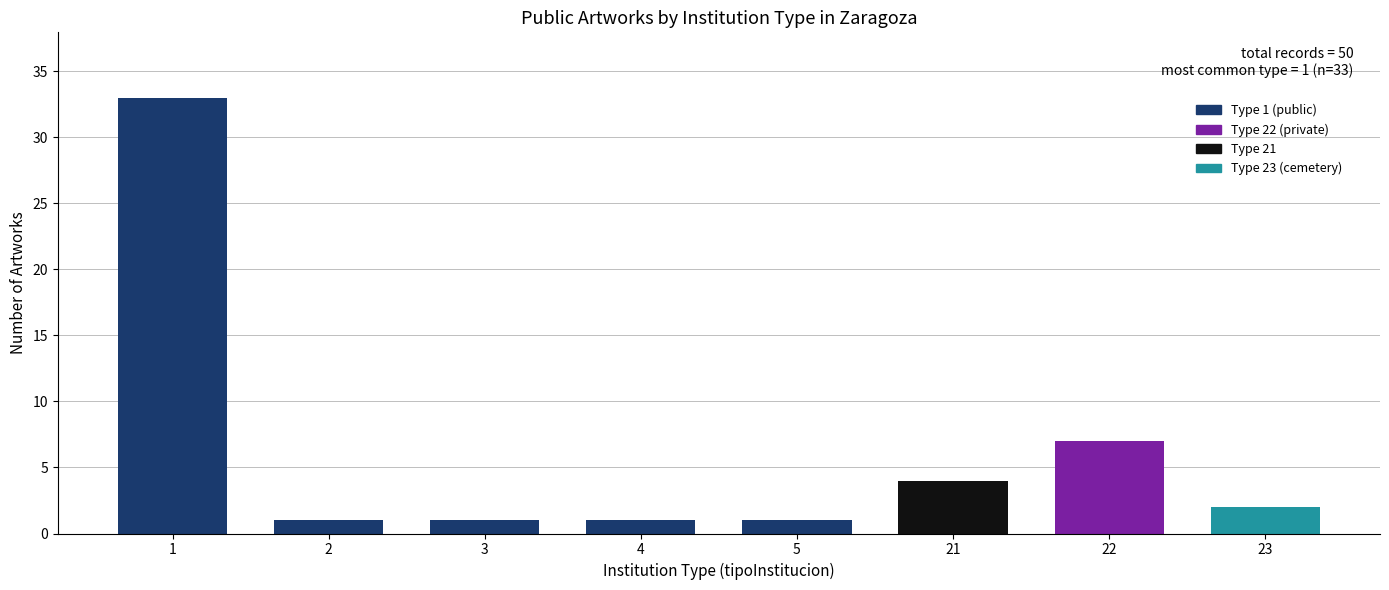

Reading left to right, transcribe all the data shown in this chart.

33	1	1	1	1	4	7	2